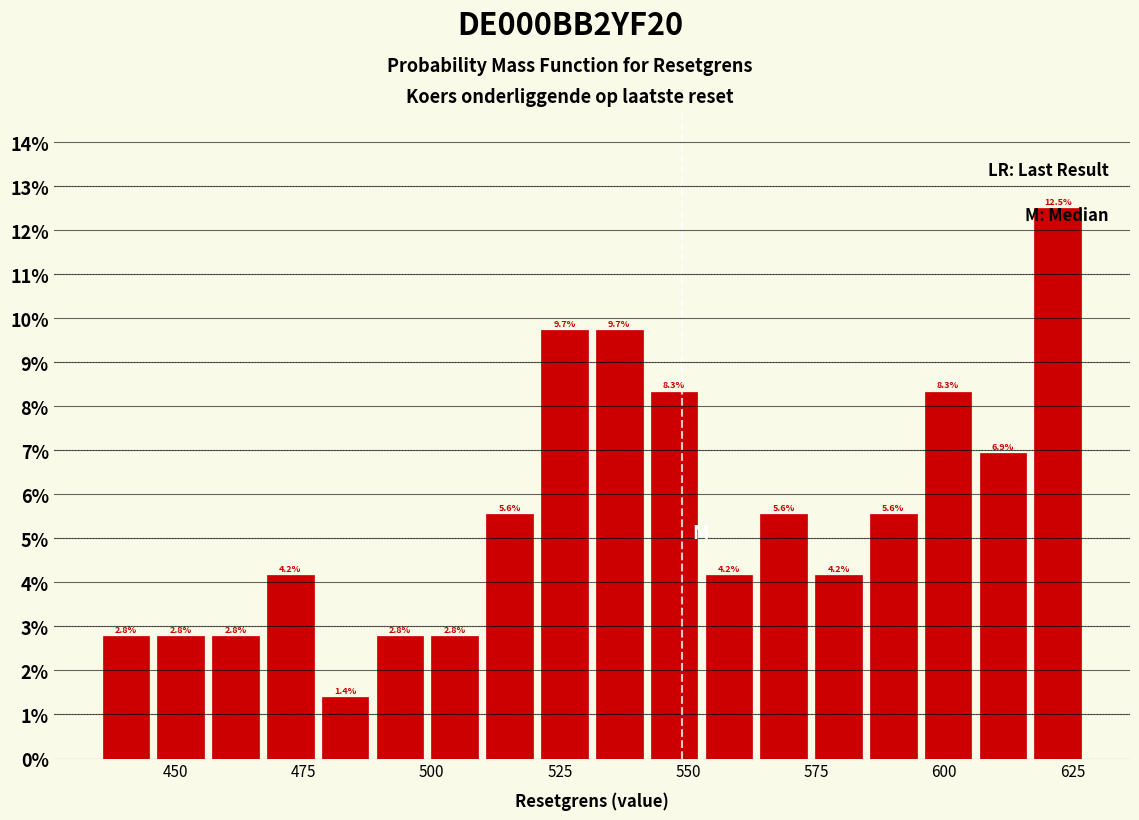

Read against the x-axis, roughly where is the centre of the tallest bar?

620